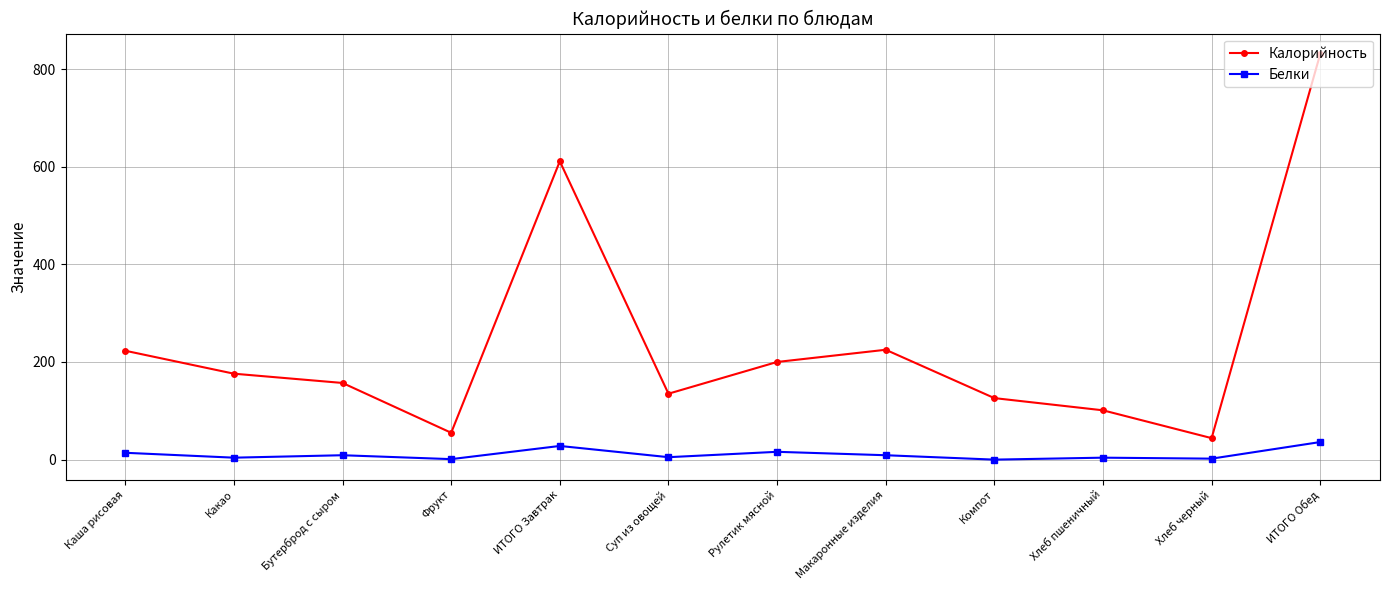

What is the label of the 4th point from the right?

Компот